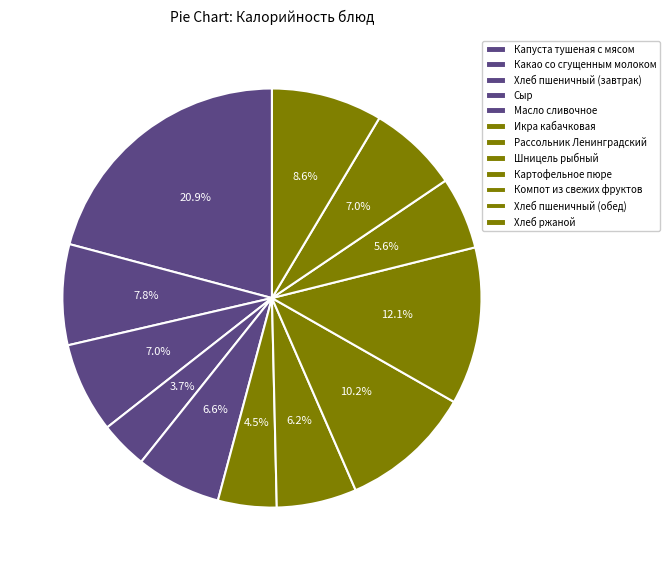

Rank the categories by value from highest to lowest.

Капуста тушеная с мясом, Картофельное пюре, Шницель рыбный, Хлеб ржаной, Какао со сгущенным молоком, Хлеб пшеничный (завтрак), Хлеб пшеничный (обед), Масло сливочное, Рассольник Ленинградский, Компот из свежих фруктов, Икра кабачковая, Сыр